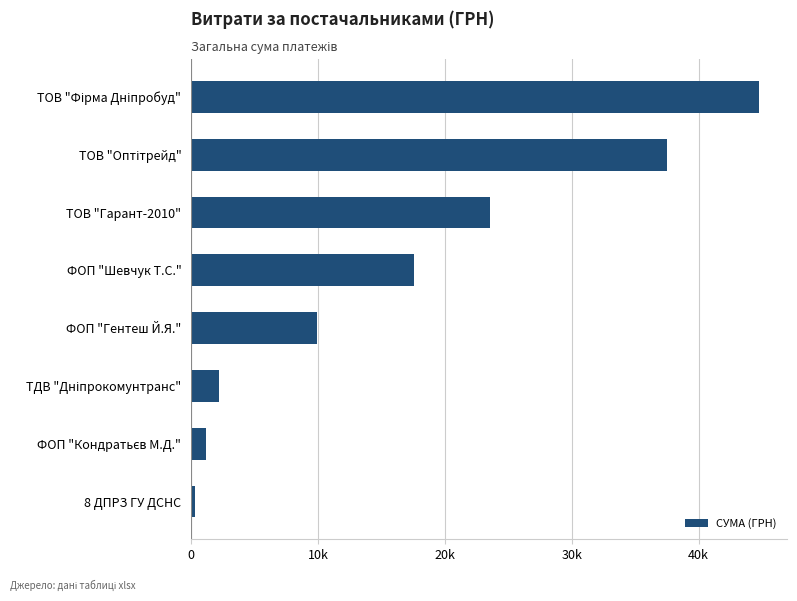

Does the chart contain any negative values?

No